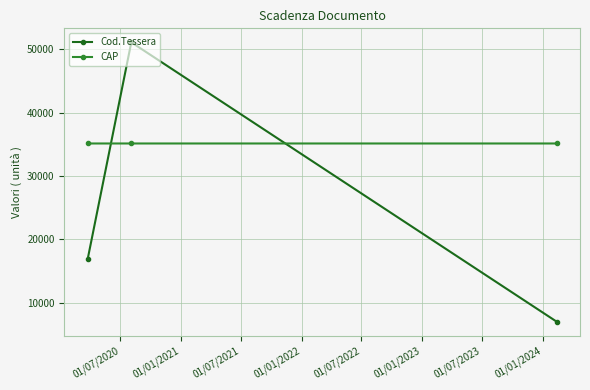

Count the number of data series in this chart.

2